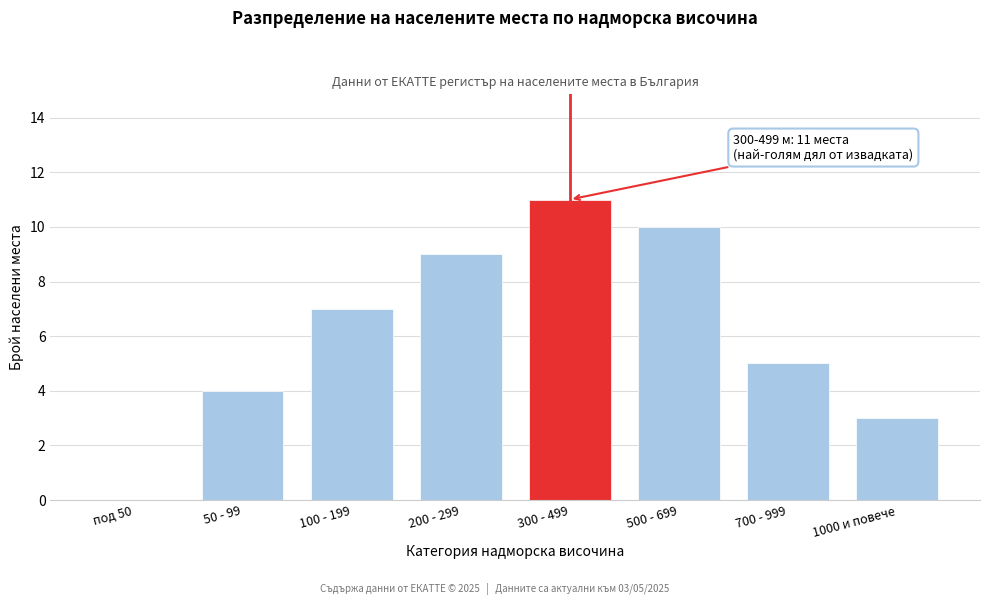

Reading right to left, what are all the values shown in this chart?

1000 и повече=3	700 - 999=5	500 - 699=10	300 - 499=11	200 - 299=9	100 - 199=7	50 - 99=4	под 50=0